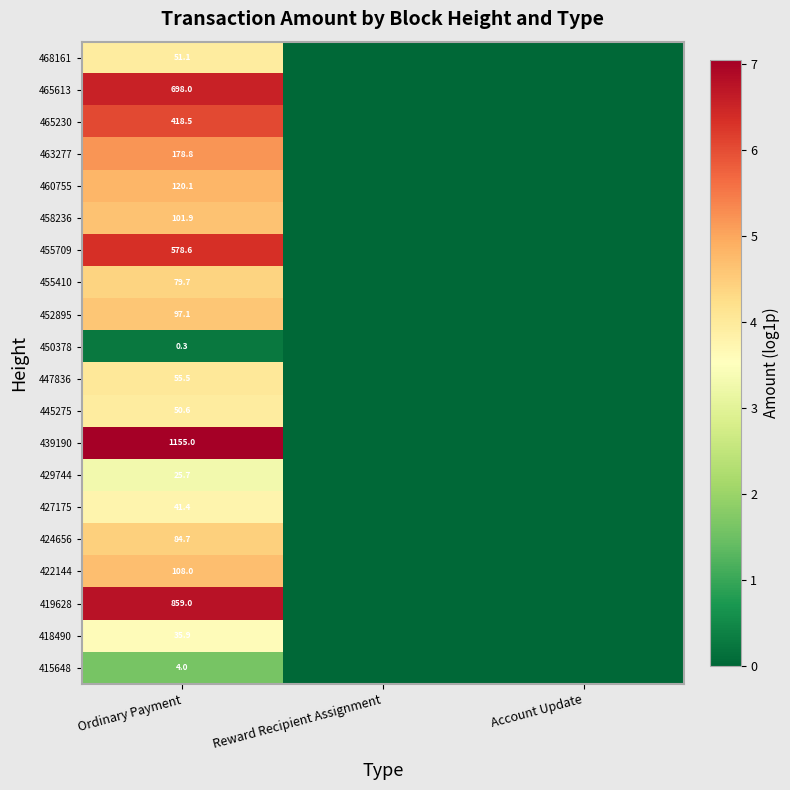

The value of 424656 at Ordinary Payment is 118.5. True or false?

False